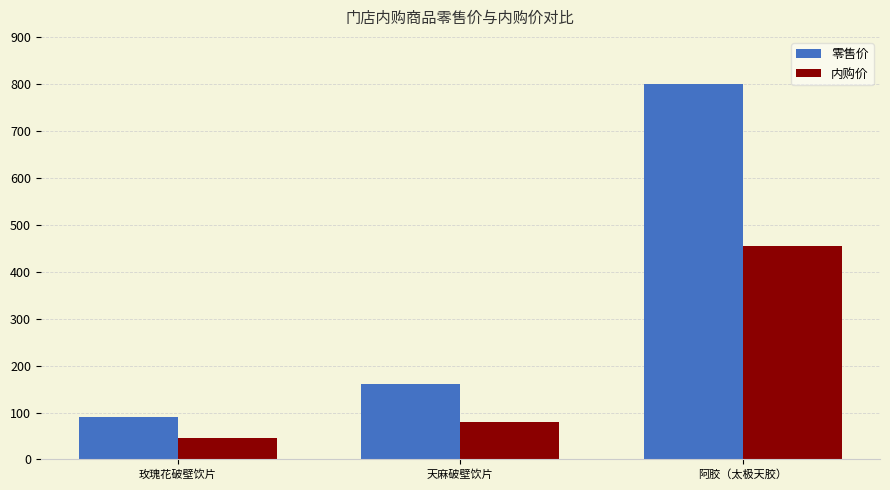

Is it true that 内购价 equals 119 at 天麻破壁饮片?

False